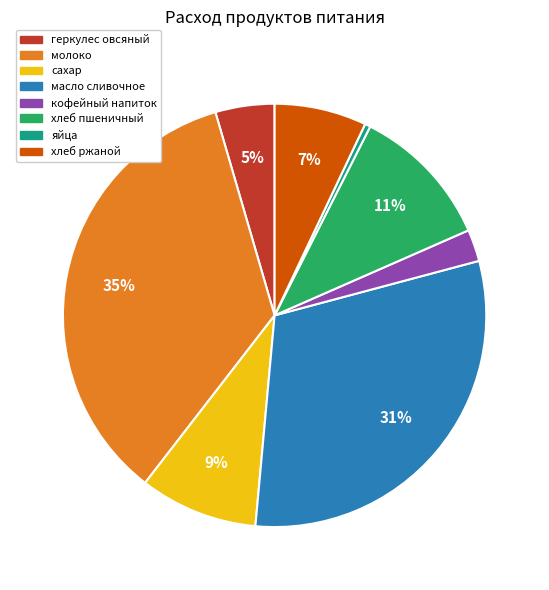

Is it true that молоко is 35% of the pie?

True